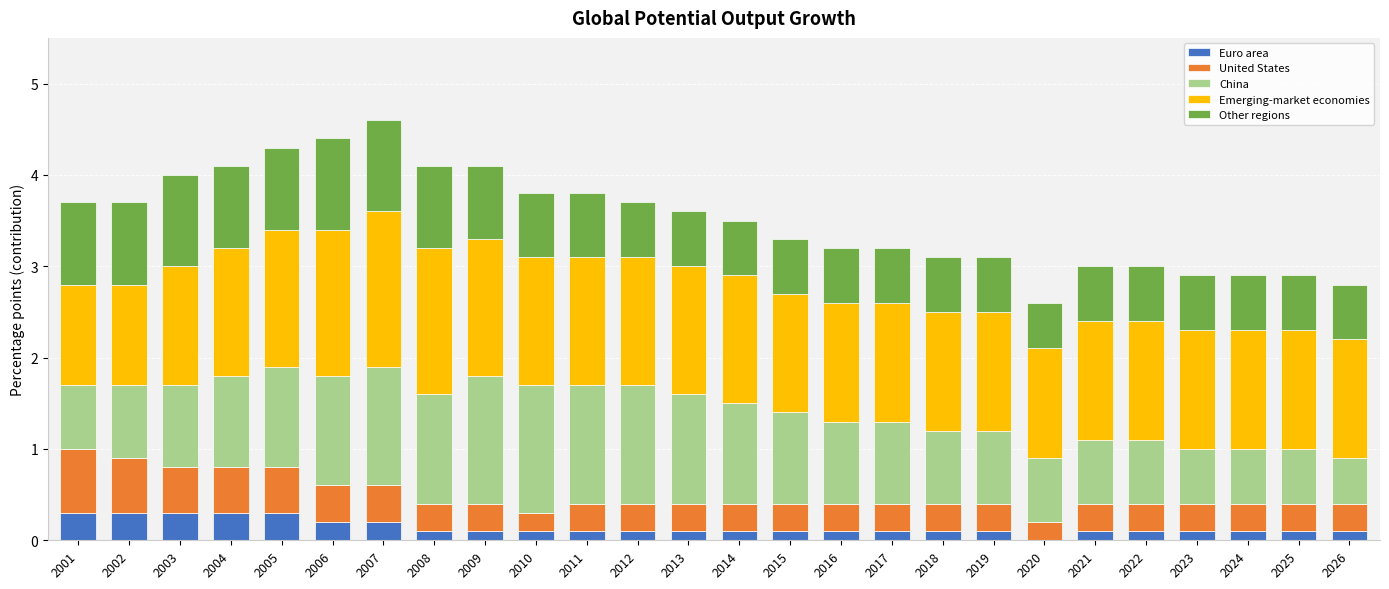

What are all the series names shown in the legend?

Euro area, United States, China, Emerging-market economies, Other regions